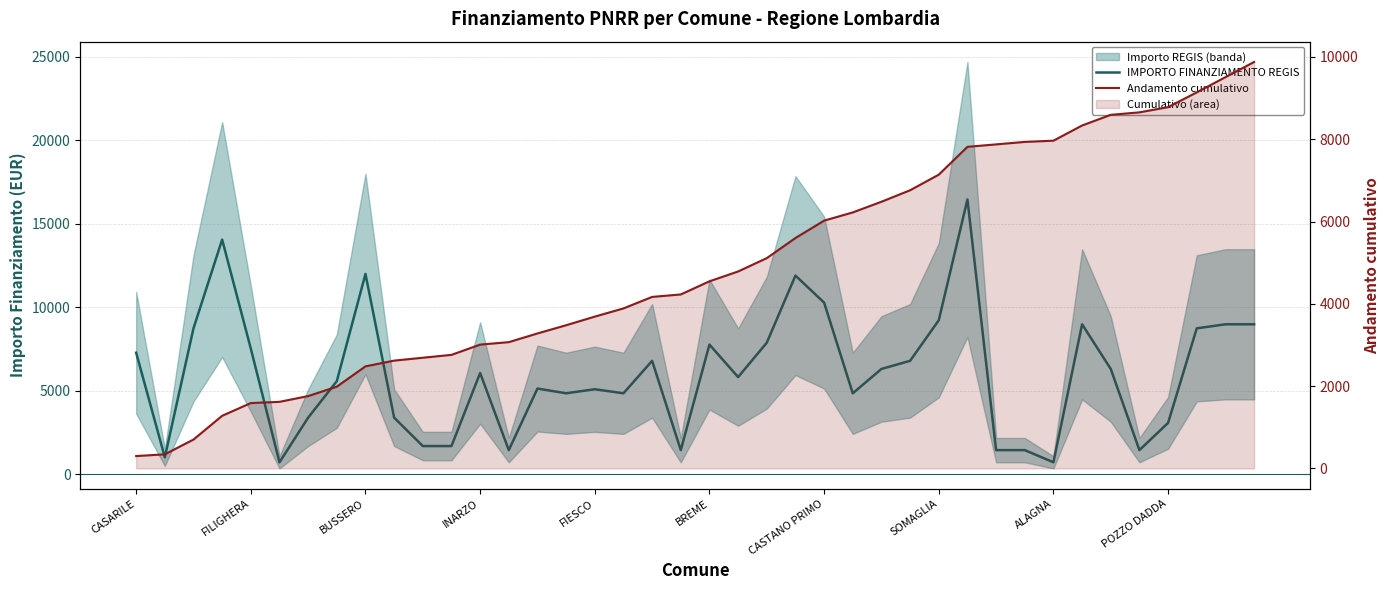

Which series has the largest total across all categories?

IMPORTO FINANZIAMENTO REGIS